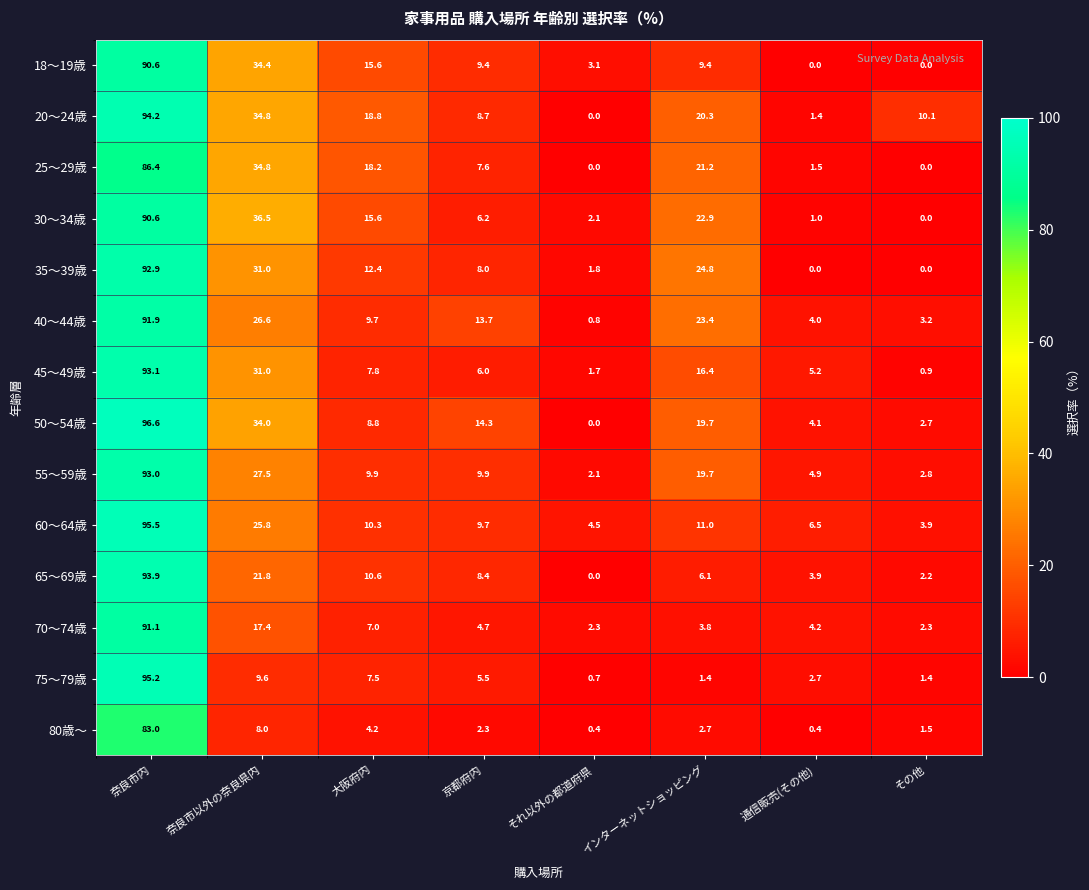

Rank the categories by 60～64歳 value from highest to lowest.

奈良市内, 奈良市以外の奈良県内, インターネットショッピング, 大阪府内, 京都府内, 通信販売(その他), それ以外の都道府県, その他